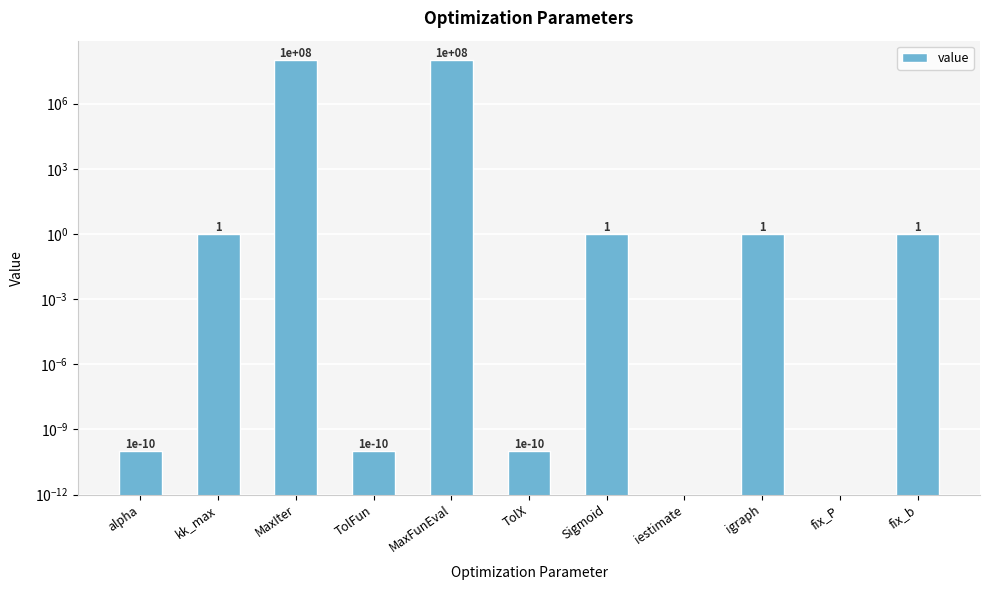

What is the label of the 2nd bar from the right?

fix_P